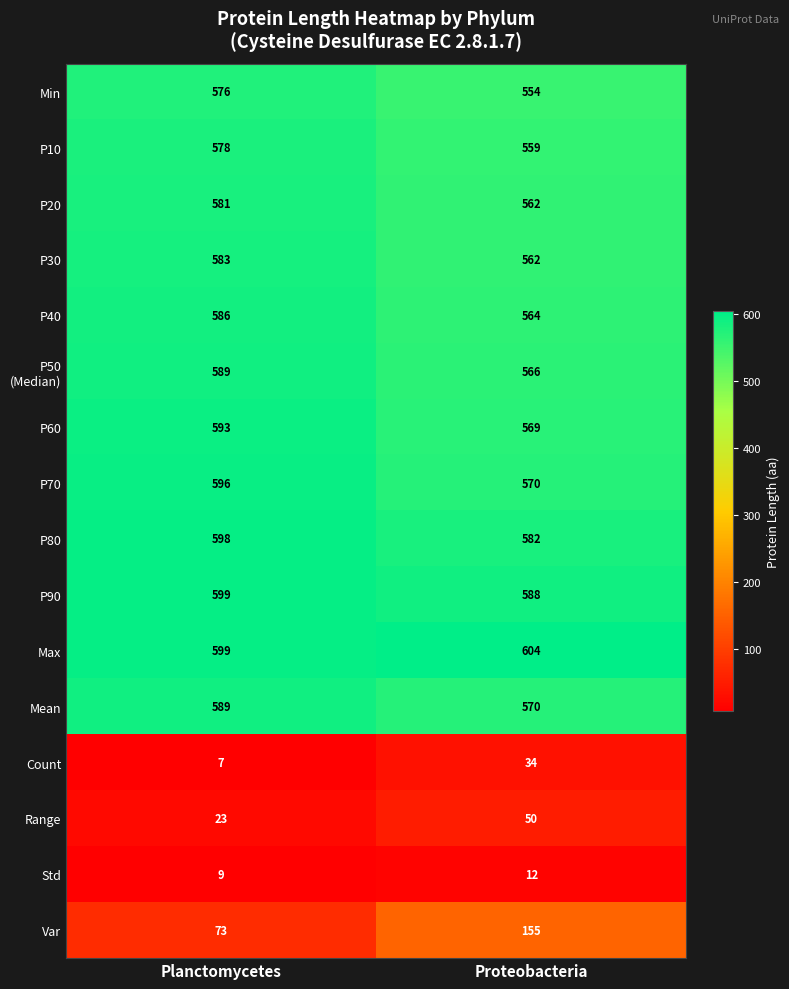

How many categories are shown in the chart?

2